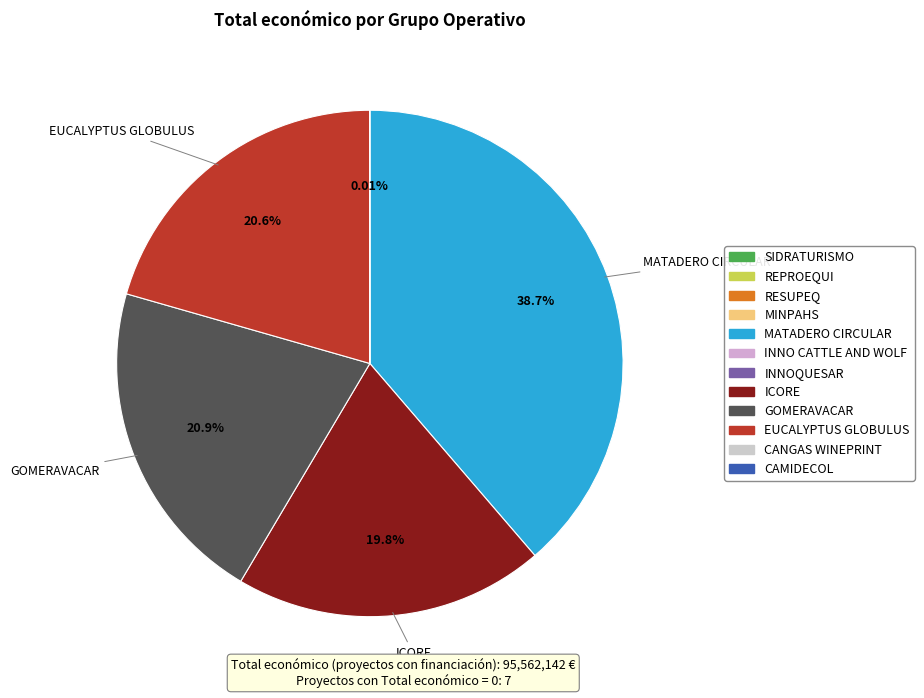

Is there any slice that represents more than half of the pie?

No